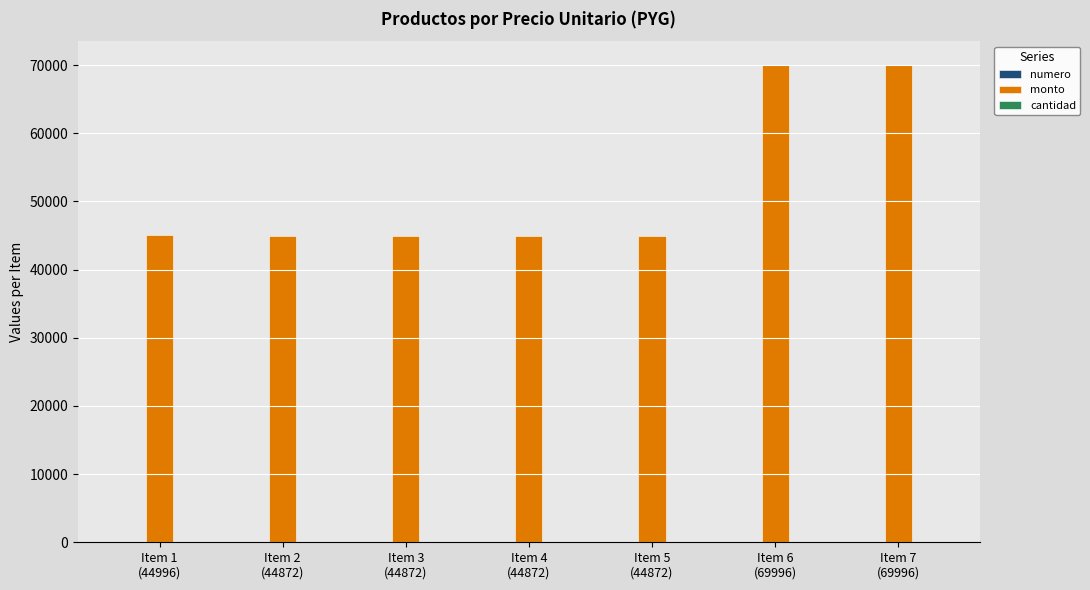

How many groups of bars are there?

7